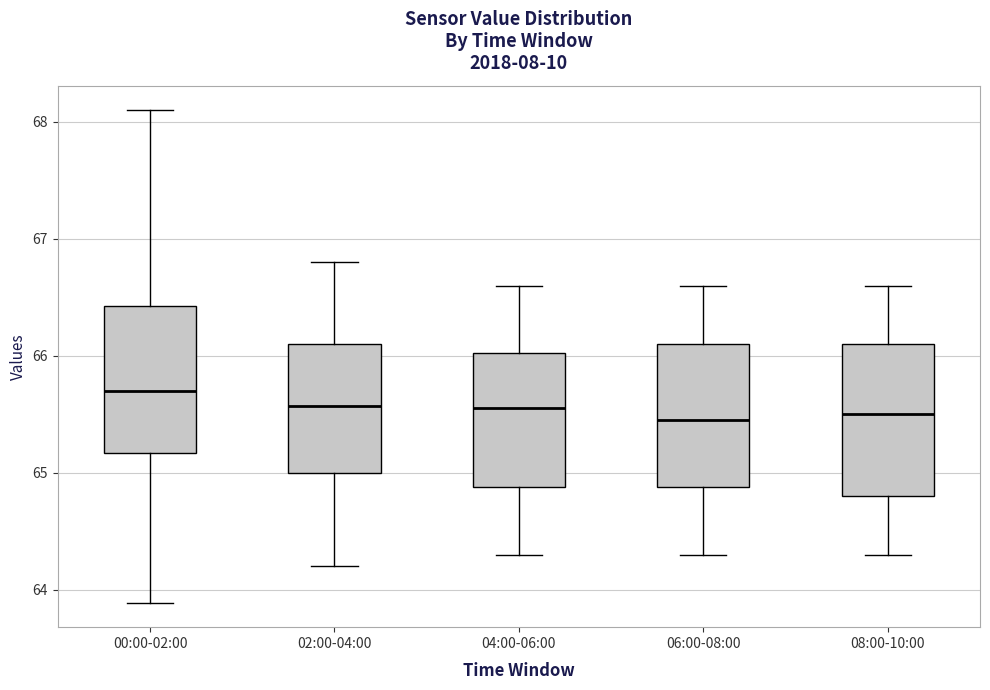

Reading left to right, read every box against the y-axis: the position of its median line, the range the box covers, and the ends of its whiskers. The values are not printed on the chart, so give them approximately, as read against the axis.

00:00-02:00: median 65.7, box 65.2 to 66.4, whiskers 63.9 to 68.1
02:00-04:00: median 65.6, box 65.0 to 66.1, whiskers 64.2 to 66.8
04:00-06:00: median 65.6, box 64.9 to 66.0, whiskers 64.3 to 66.6
06:00-08:00: median 65.5, box 64.9 to 66.1, whiskers 64.3 to 66.6
08:00-10:00: median 65.5, box 64.8 to 66.1, whiskers 64.3 to 66.6